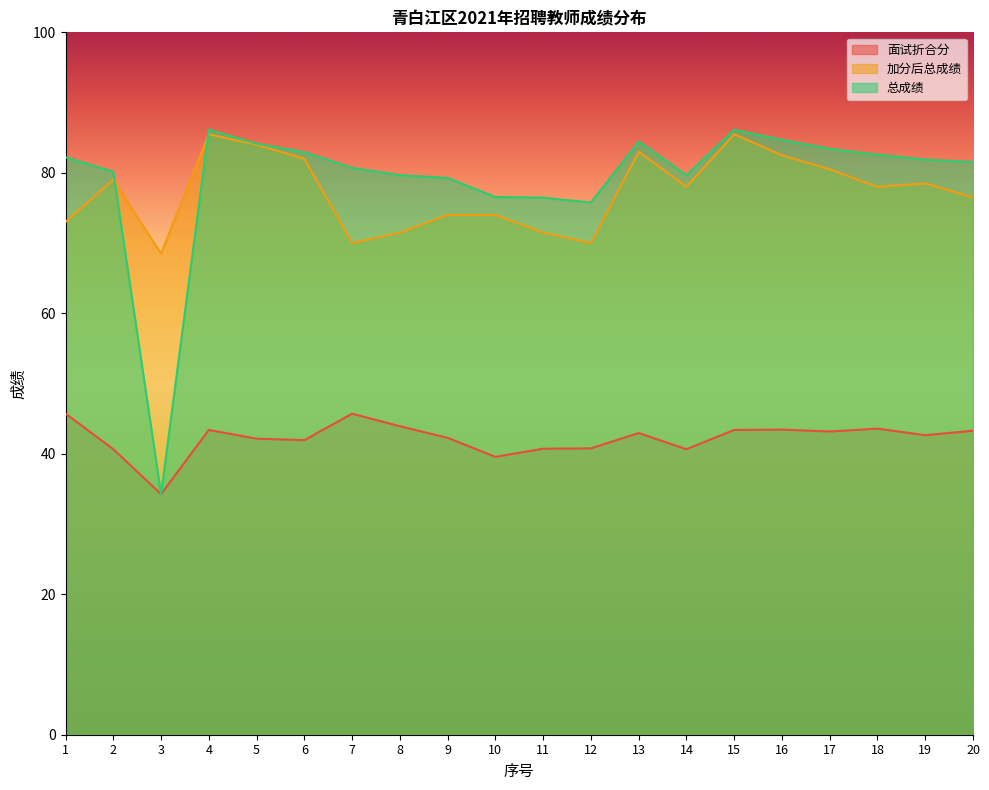

At which label does 面试折合分 reach its minimum?

3